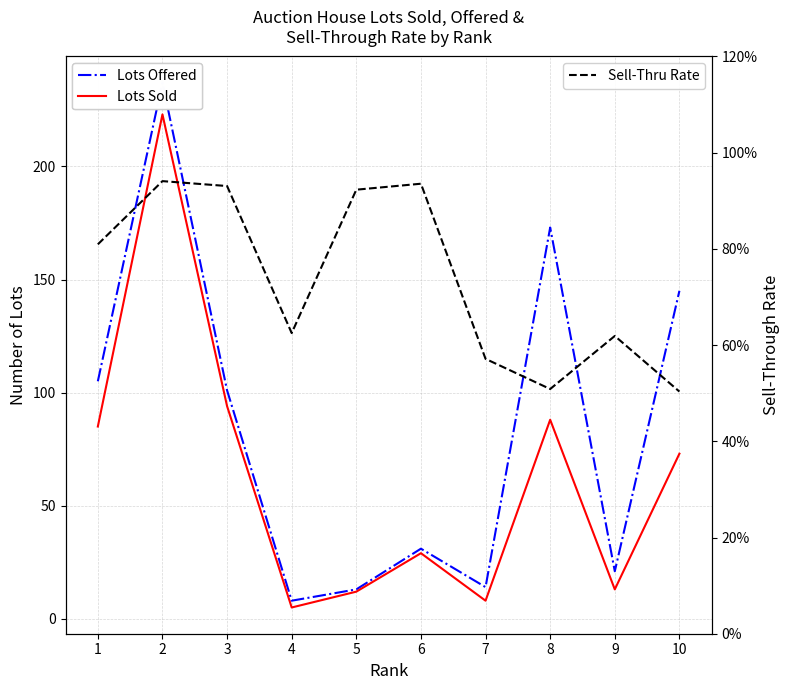

Which has a higher value, 3 or 2?

2